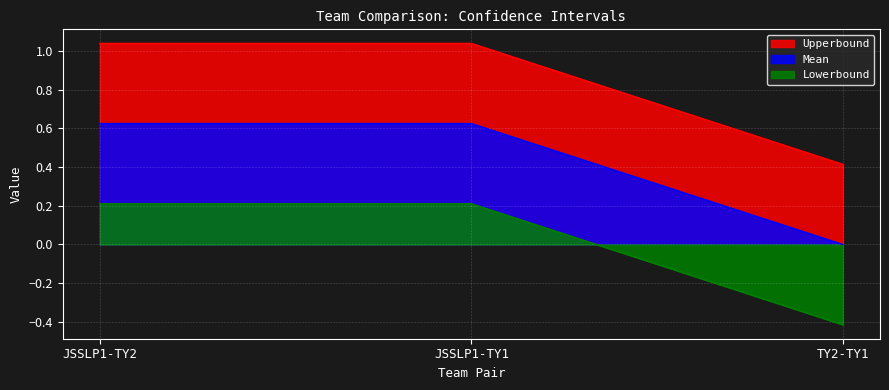

At which category is the sum across all series the highest?

JSSLP1-TY2